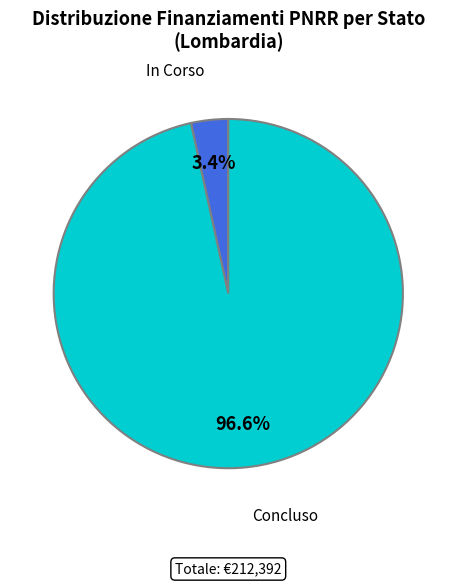

What is the smallest slice in the pie chart?

In Corso